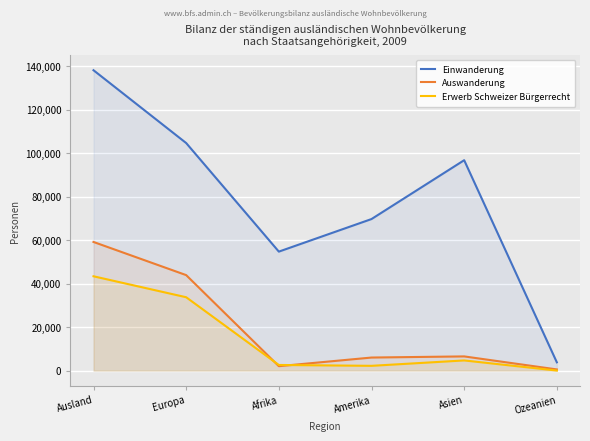

At which label does Auswanderung reach its peak?

Ausland